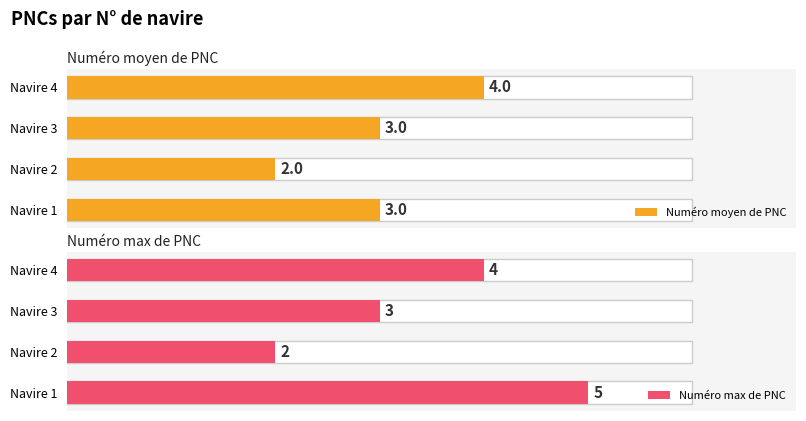

List the labels in order of Numéro max de PNC value, largest first.

Navire 1, Navire 4, Navire 3, Navire 2